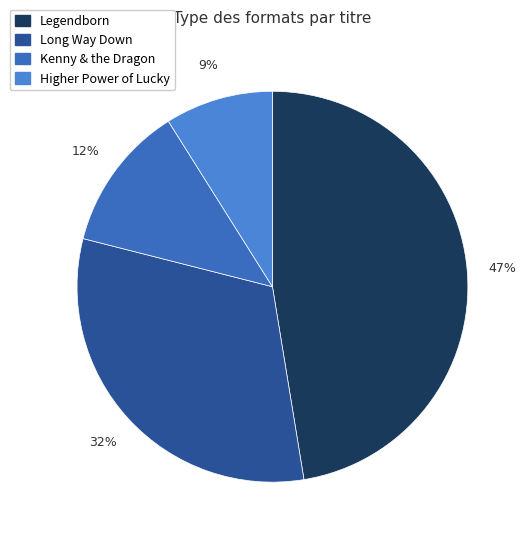

The Long Way Down slice represents 37% of the pie. True or false?

False